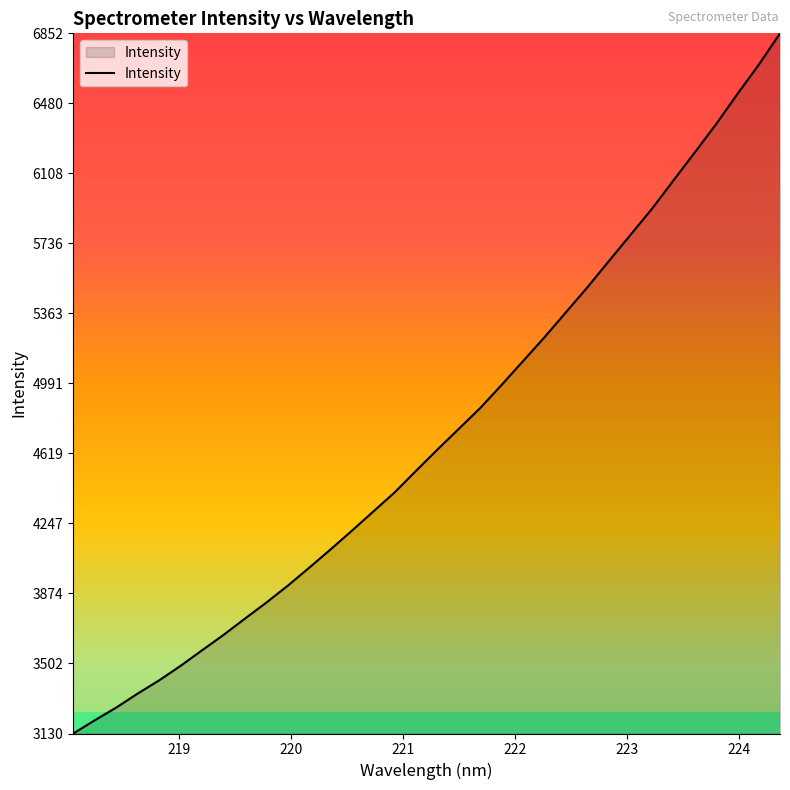

What is the difference between the maximum and minimum values?

3722.2